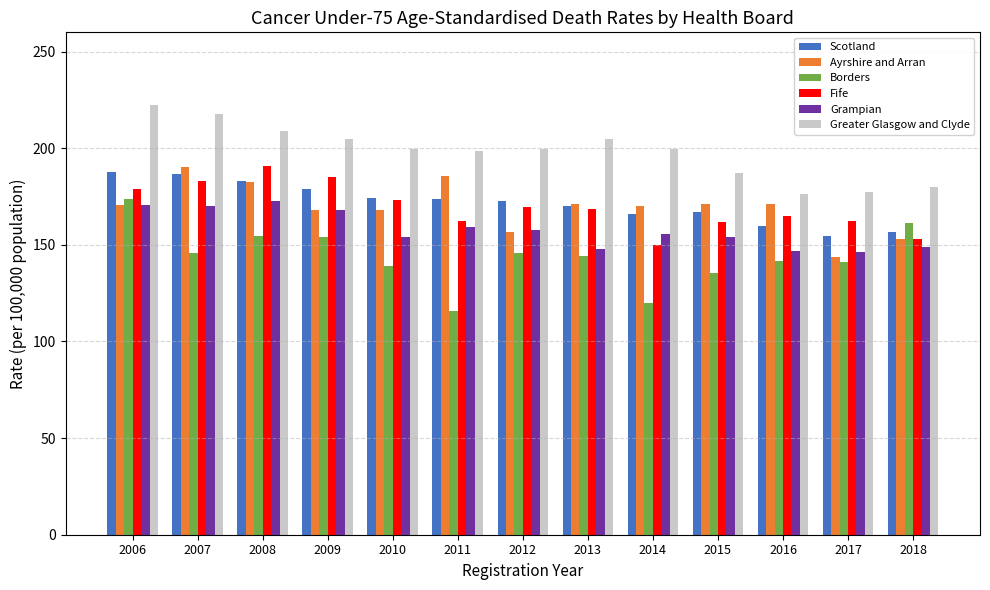

How many groups of bars are there?

13